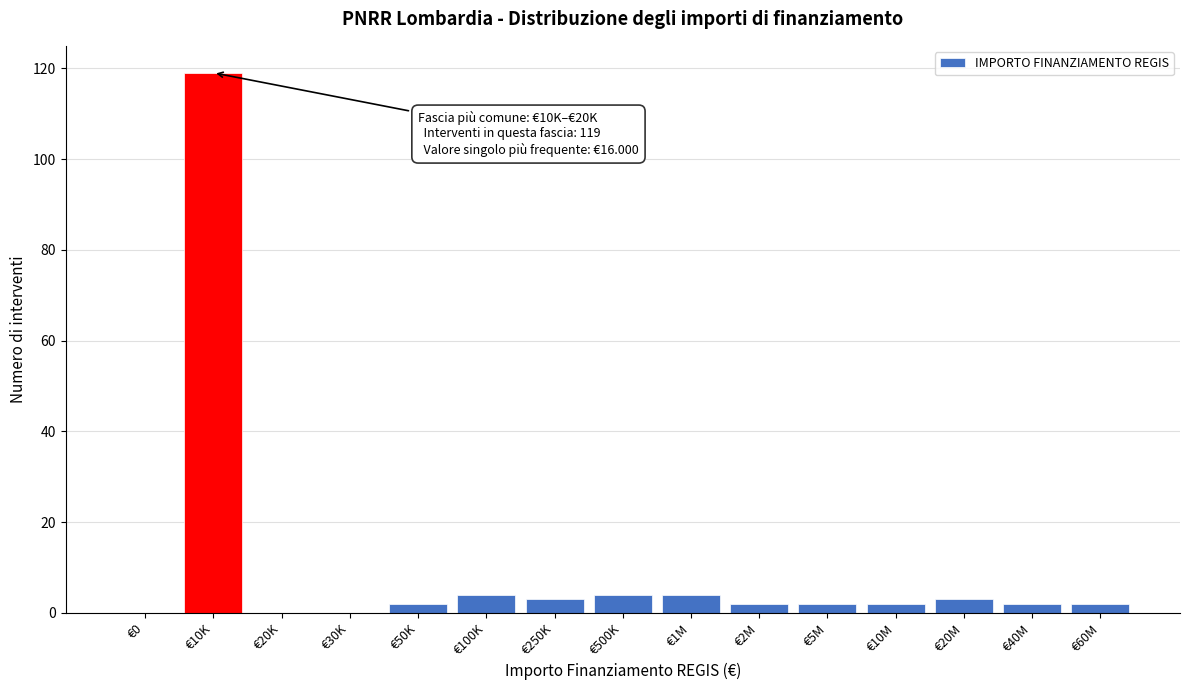

Reading left to right, list all the values displayed in this chart.

€0=0	€10K=119	€20K=0	€30K=0	€50K=2	€100K=4	€250K=3	€500K=4	€1M=4	€2M=2	€5M=2	€10M=2	€20M=3	€40M=2	€60M=2